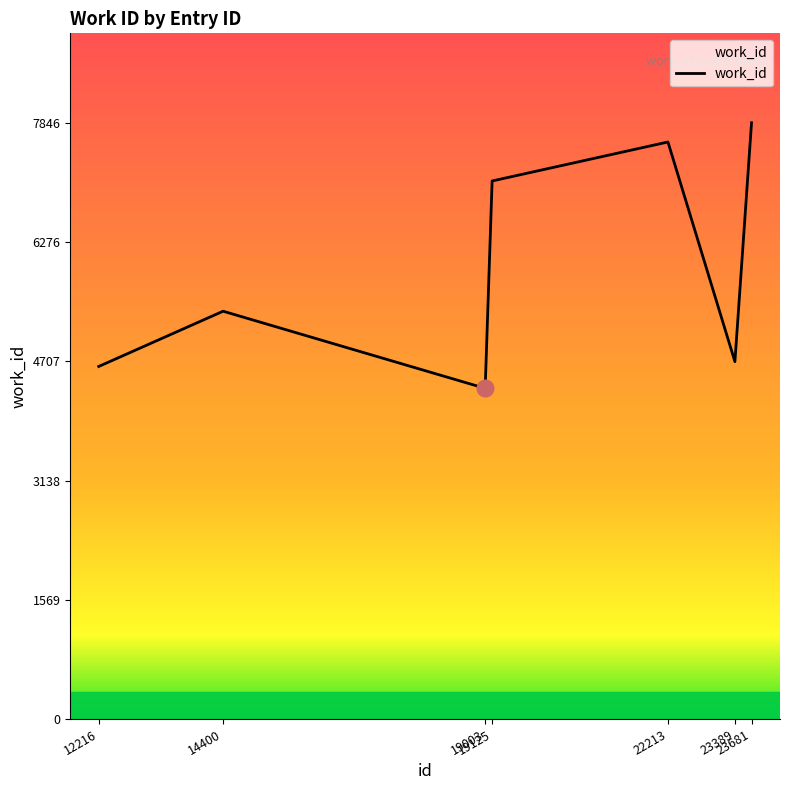

How many interior local peaks (higher than both neighbors) does the data have?

2